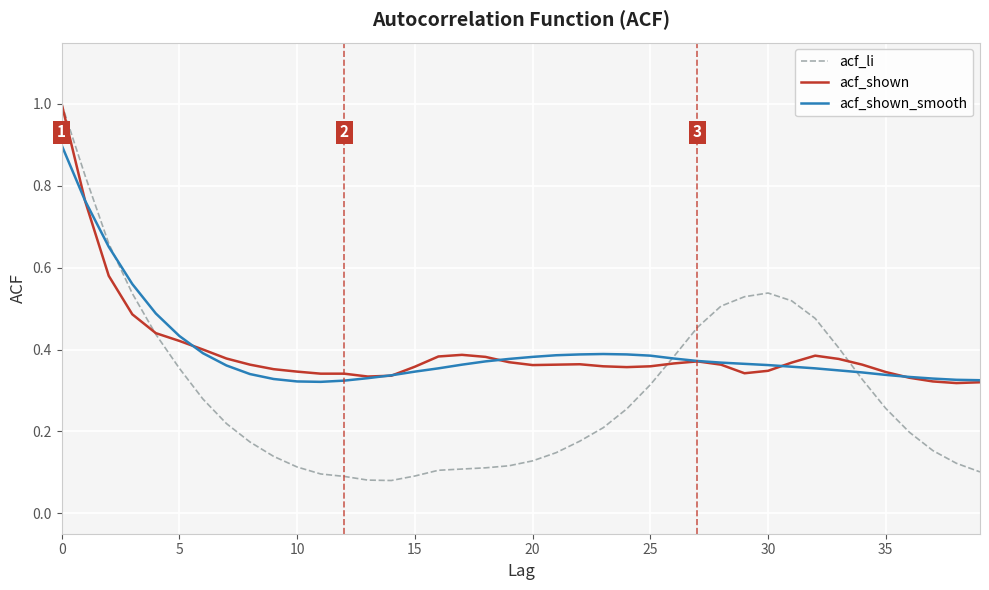

At how many categories does at least one series exceed 0?

40